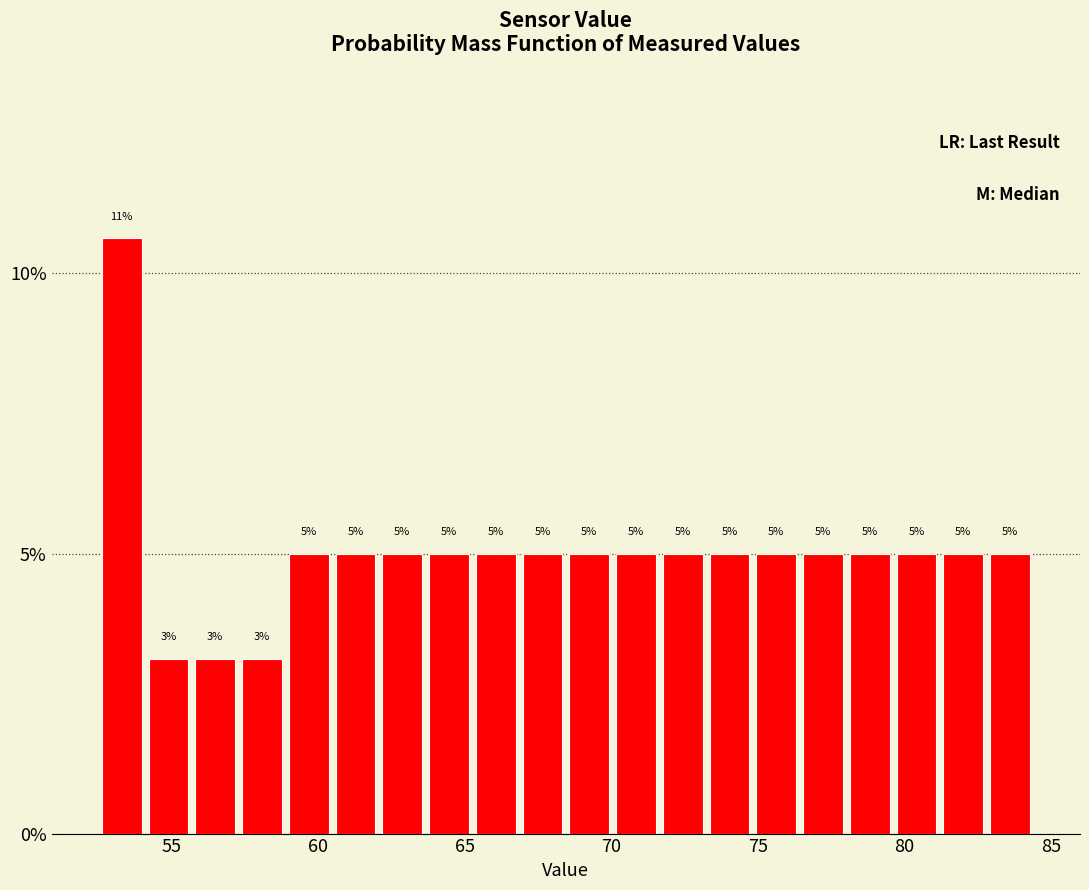

Around what value on the x-axis is the tallest bar? Give the approximate position of its centre, as read against the axis.

53.5